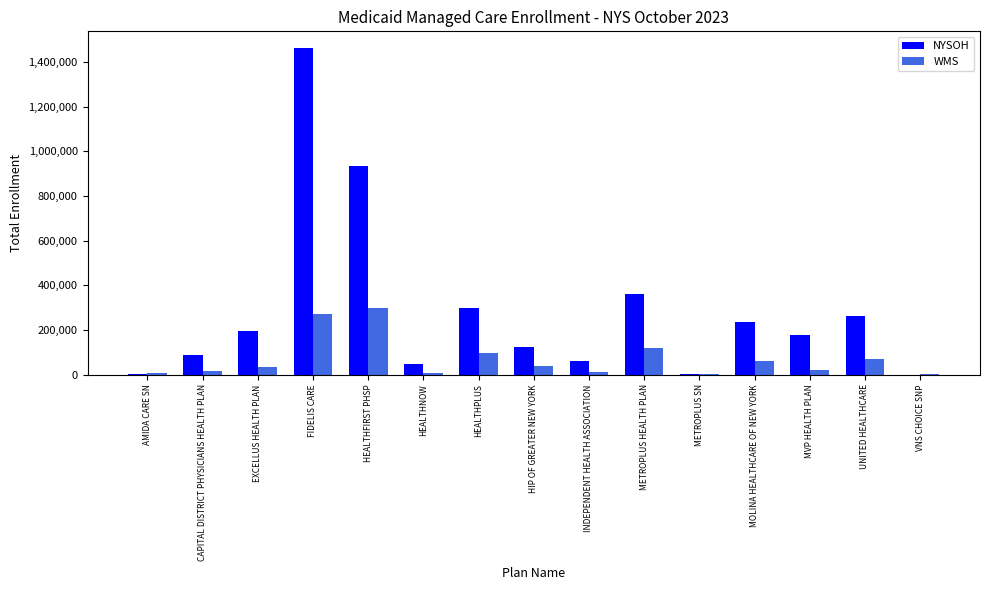

Does the chart contain stacked bars?

No